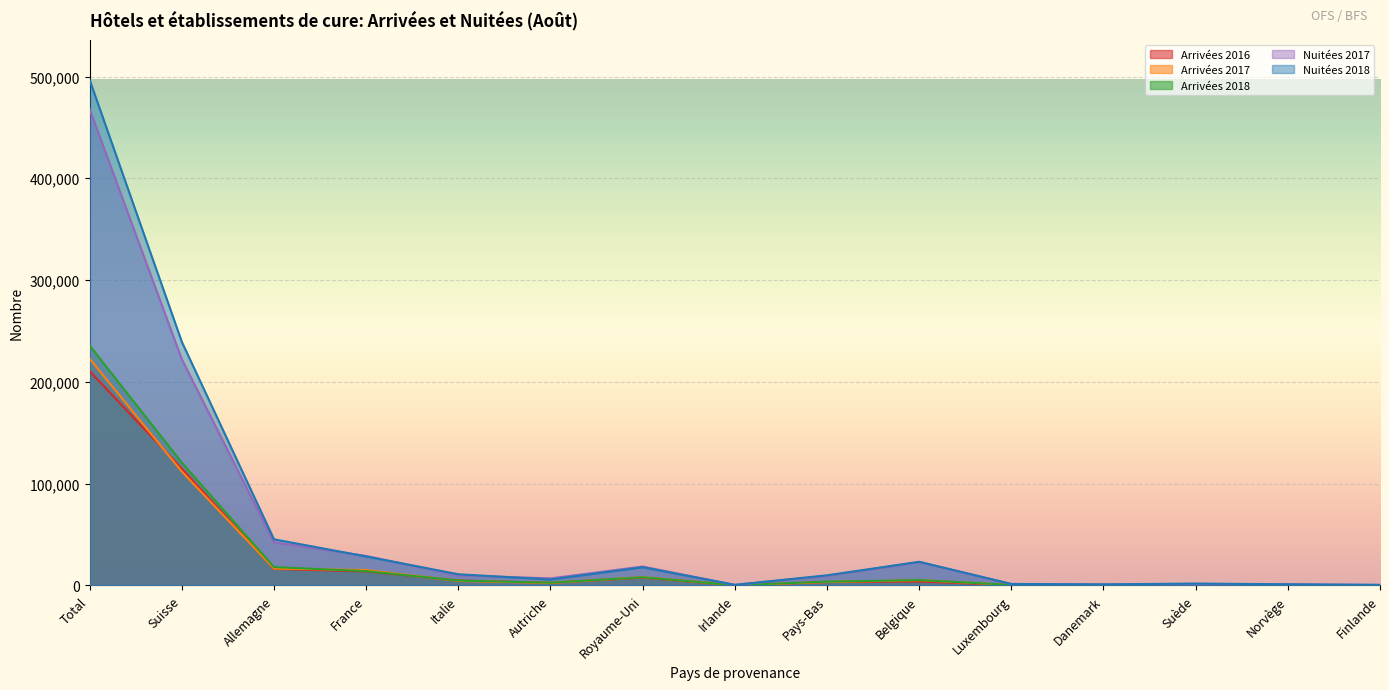

What is the difference between the maximum and minimum values in the Nuitées 2017 series?

467411